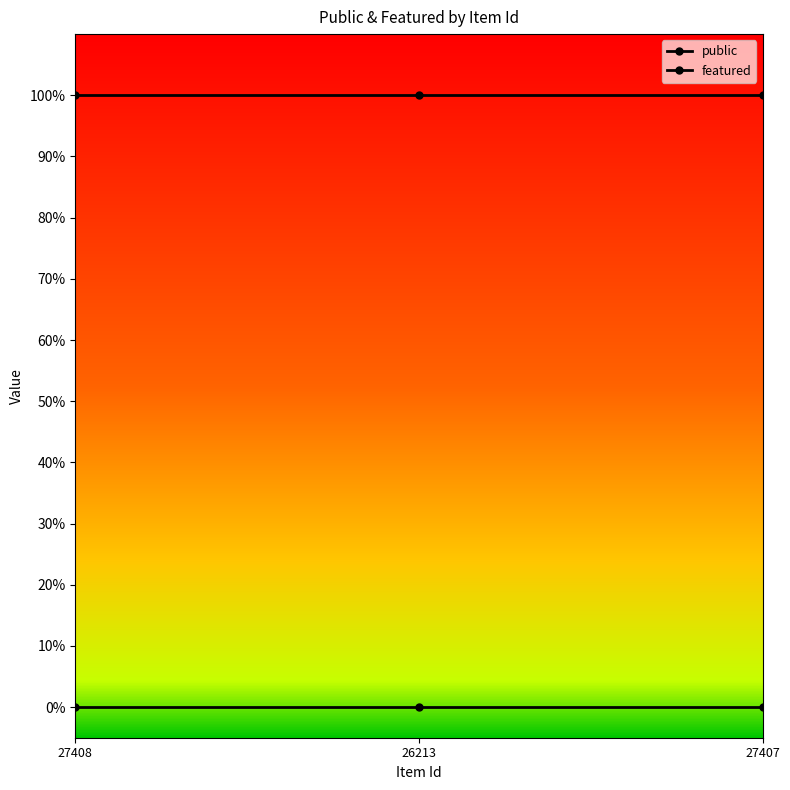

List the labels in order of public value, largest first.

27408, 26213, 27407